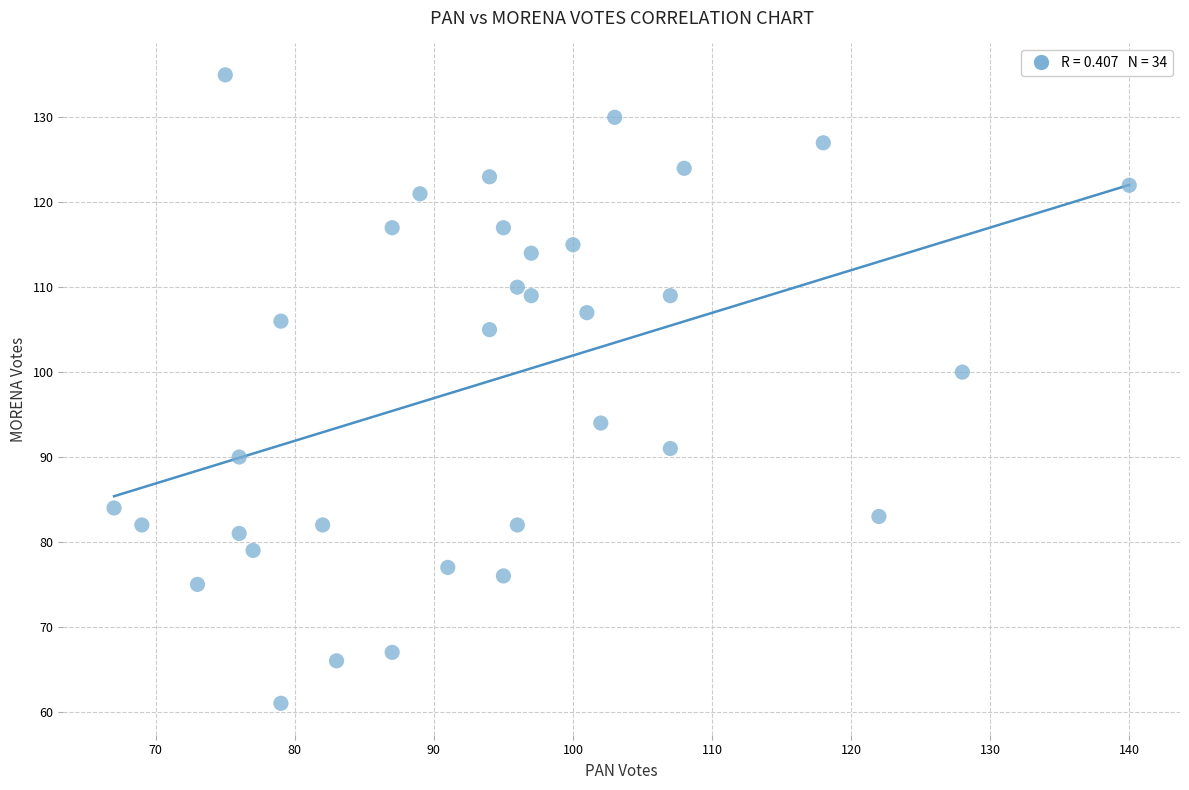

What is the range of Y values (max minus min)?

74